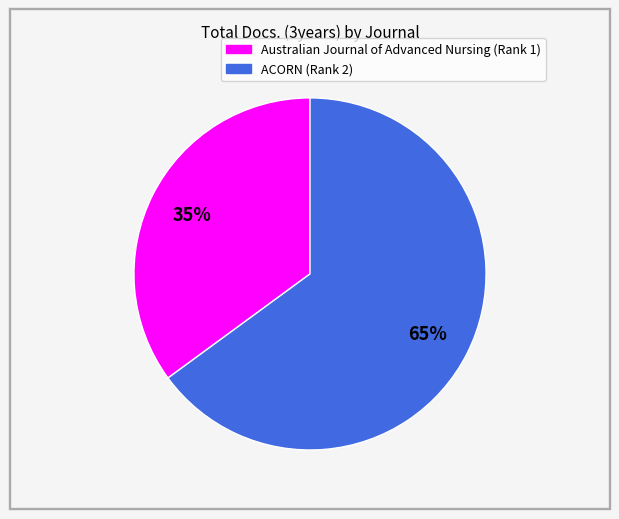

How many segments does this pie chart have?

2